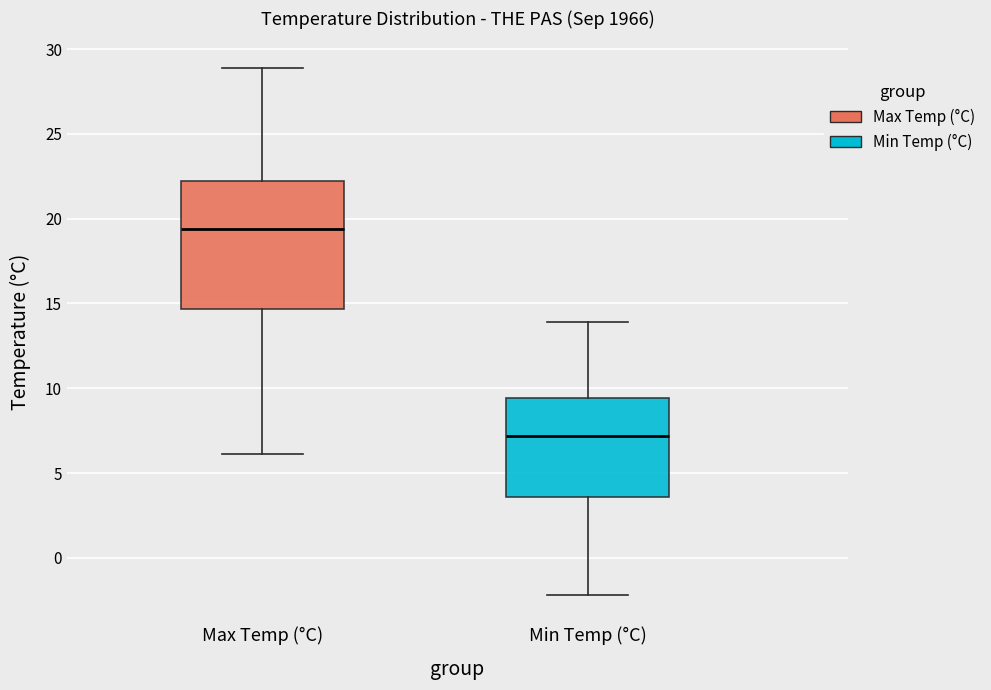

Comparing the boxes themselves (not the whiskers), which one is the tallest?

Max Temp (°C)